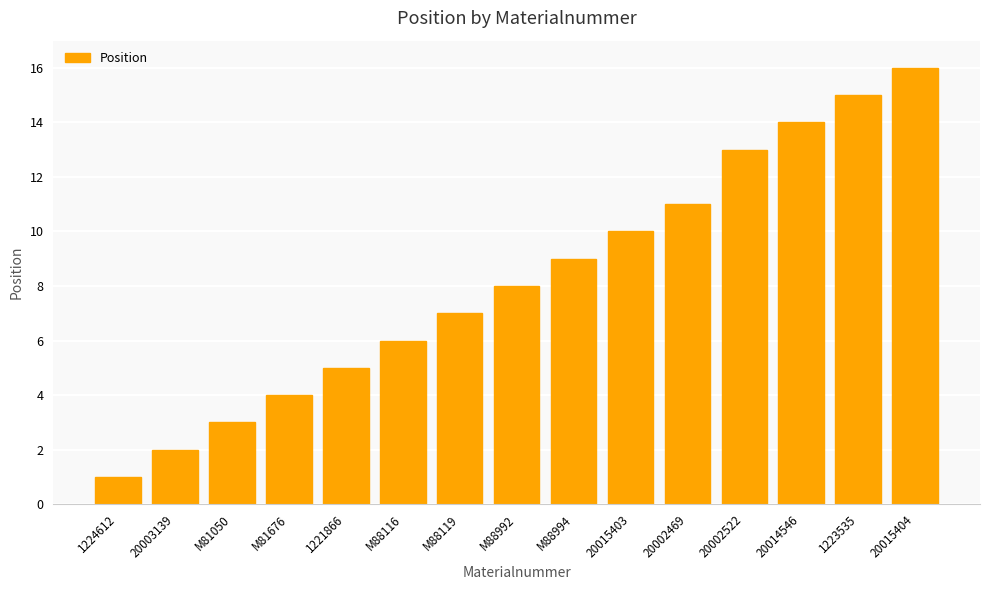

Reading left to right, what are all the values shown in this chart?

1	2	3	4	5	6	7	8	9	10	11	13	14	15	16